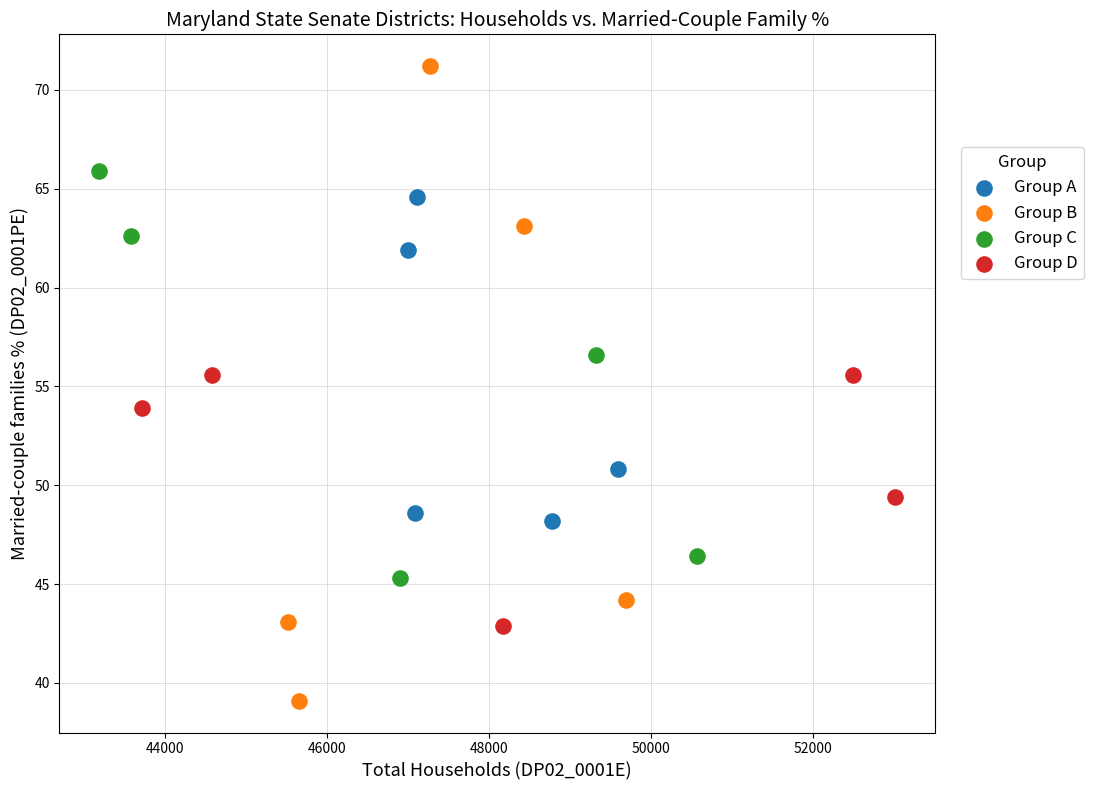

Which series has the largest Y range (max minus min)?

Group B